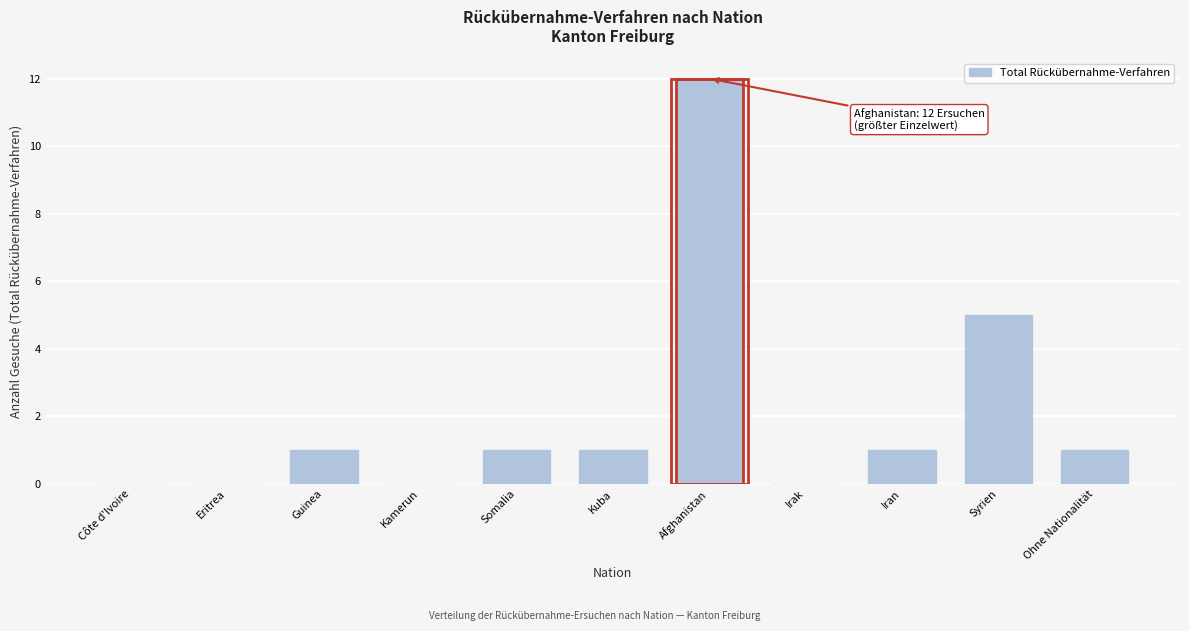

Reading left to right, what are all the values shown in this chart?

Côte d'Ivoire=0	Eritrea=0	Guinea=1	Kamerun=0	Somalia=1	Kuba=1	Afghanistan=12	Irak=0	Iran=1	Syrien=5	Ohne Nationalität=1